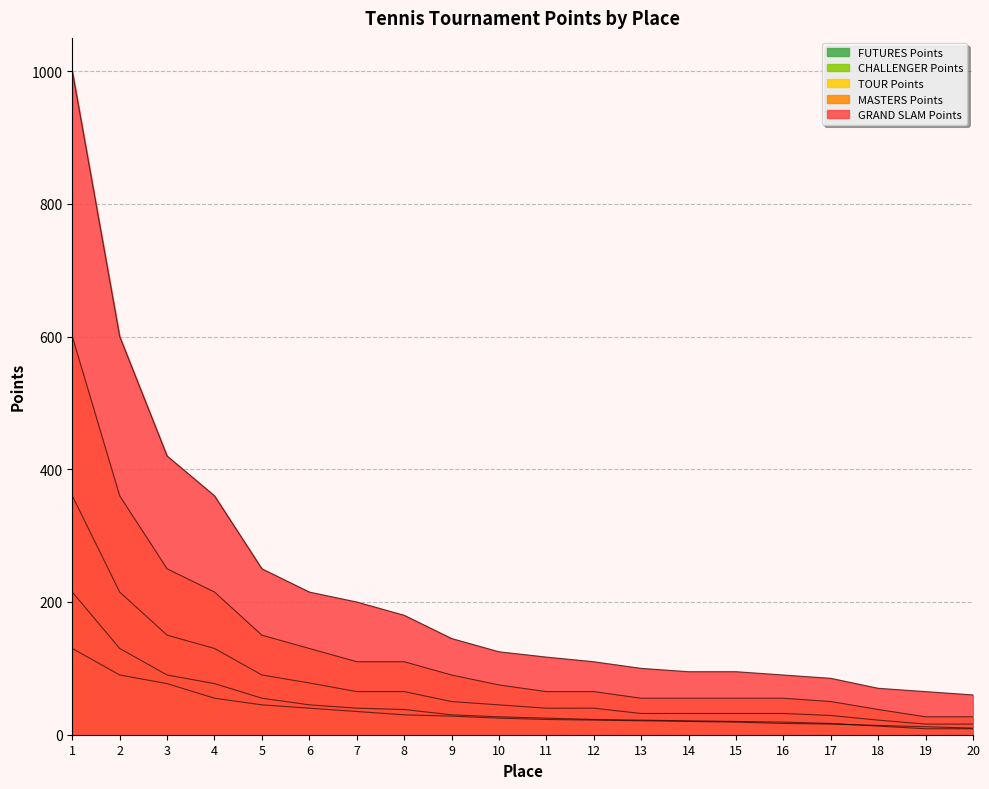

Reading left to right, extract all data points from this chart.

GRAND SLAM Points: 1000	600	420	360	250	215	200	180	145	125	117	110	100	95	95	90	85	70	65	60
MASTERS Points: 600	360	250	215	150	130	110	110	90	75	65	65	55	55	55	55	50	38	27	27
TOUR Points: 360	215	150	130	90	78	65	65	50	45	40	40	32	32	32	32	29	22	16	16
CHALLENGER Points: 215	130	90	77	55	45	40	38	30	27	25	23	22	21	20	19	17	13	9	9
FUTURES Points: 130	90	77	55	45	40	35	30	28	25	23	22	21	20	19	17	16	14	12	10